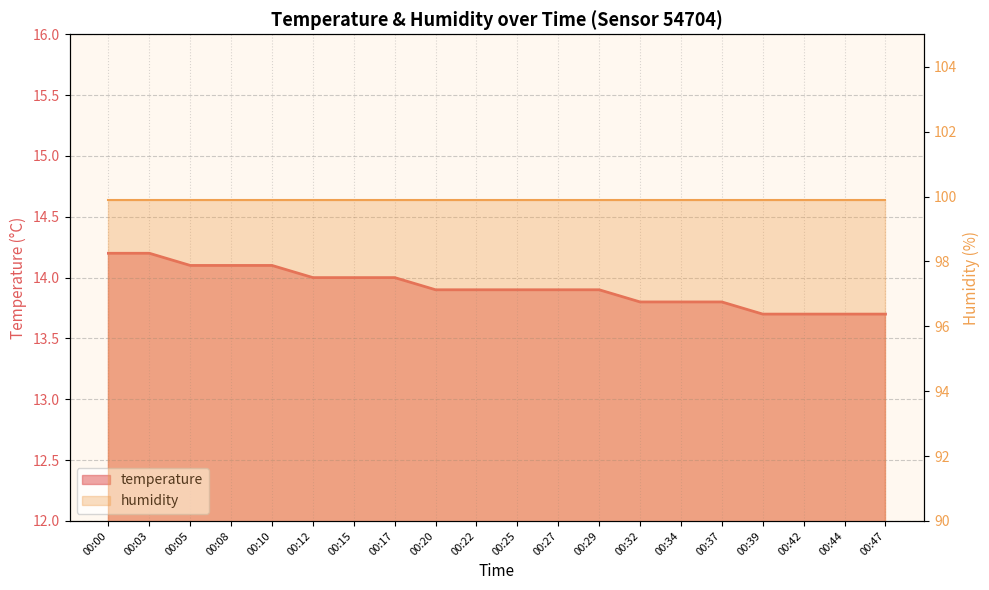

Rank the categories by value from highest to lowest.

00:00, 00:03, 00:05, 00:08, 00:10, 00:12, 00:15, 00:17, 00:20, 00:22, 00:25, 00:27, 00:29, 00:32, 00:34, 00:37, 00:39, 00:42, 00:44, 00:47